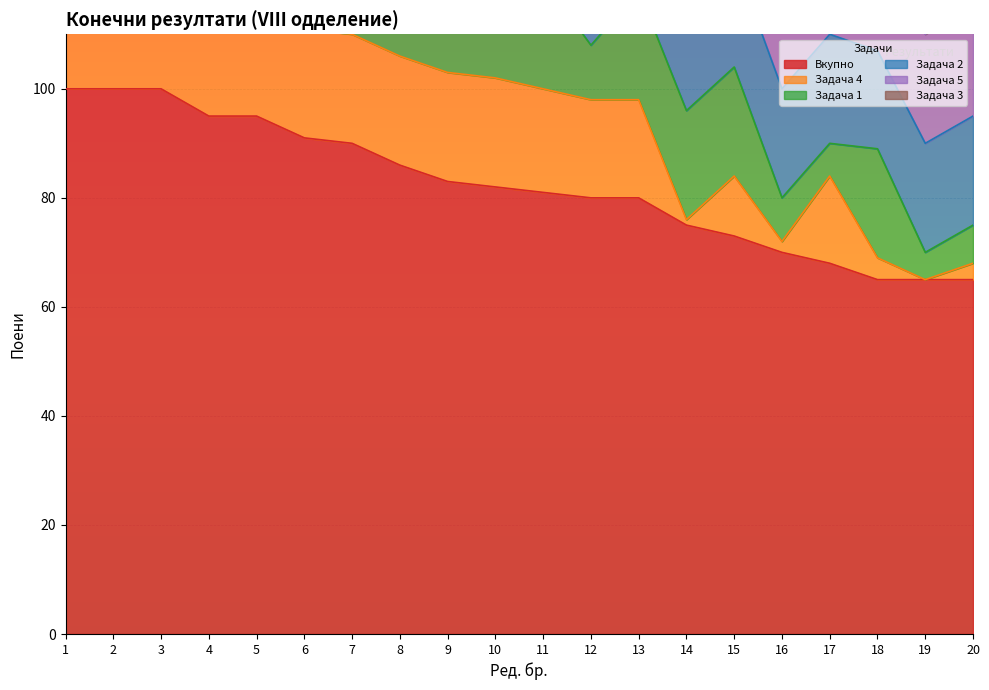

Rank the series by their maximum value, from lowest to highest.

Задача 4, Задача 1, Задача 2, Задача 5, Задача 3, Вкупно